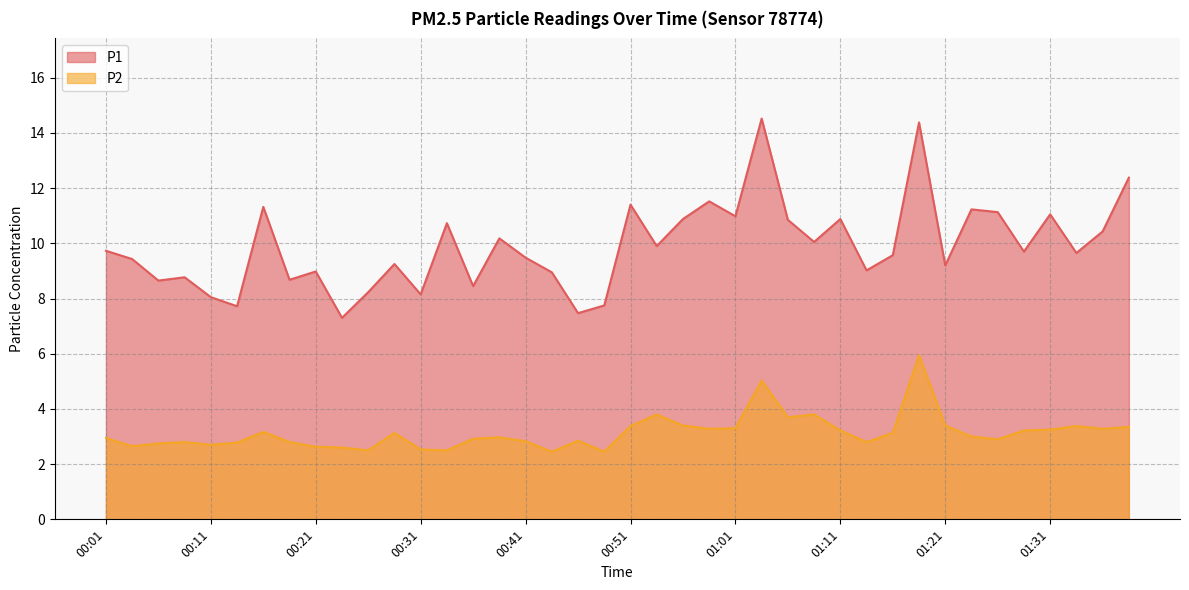

What is the label of the 20th point from the right?

00:51